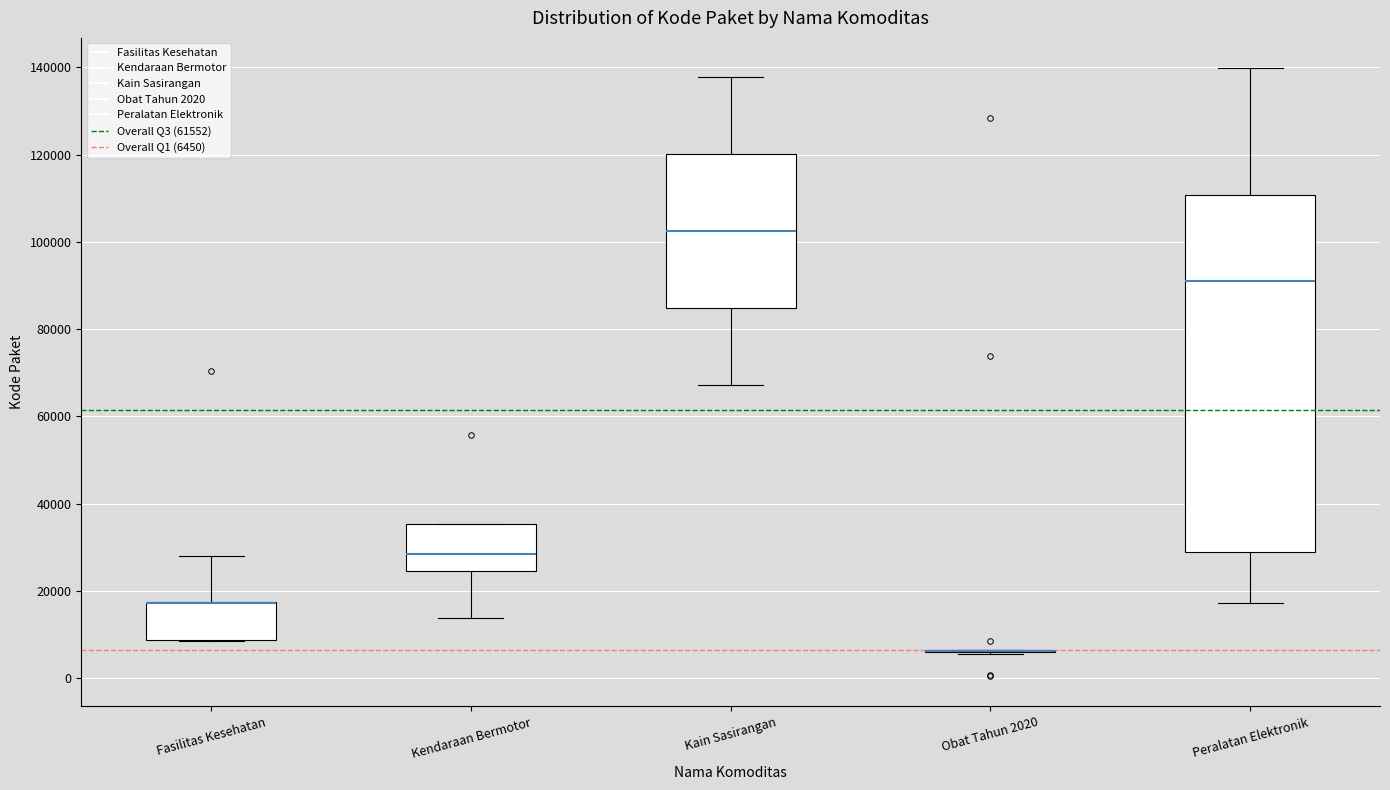

Reading left to right, transcribe this box plot: for each box, give where its median line is, the range the box spans, and where its two whiskers end, as read against the y-axis. The values are not printed on the chart, so give them approximately, as read against the axis.

Fasilitas Kesehatan: median 18000 (drawn on the box's upper edge), box 8000 to 18000, whiskers 8000 to 28000
Kendaraan Bermotor: median 28000, box 24000 to 36000, whiskers 14000 to 36000
Kain Sasirangan: median 102000, box 84000 to 120000, whiskers 68000 to 138000
Obat Tahun 2020: box collapsed to a line at 6000, whiskers 6000 to 6000
Peralatan Elektronik: median 92000, box 28000 to 110000, whiskers 18000 to 140000